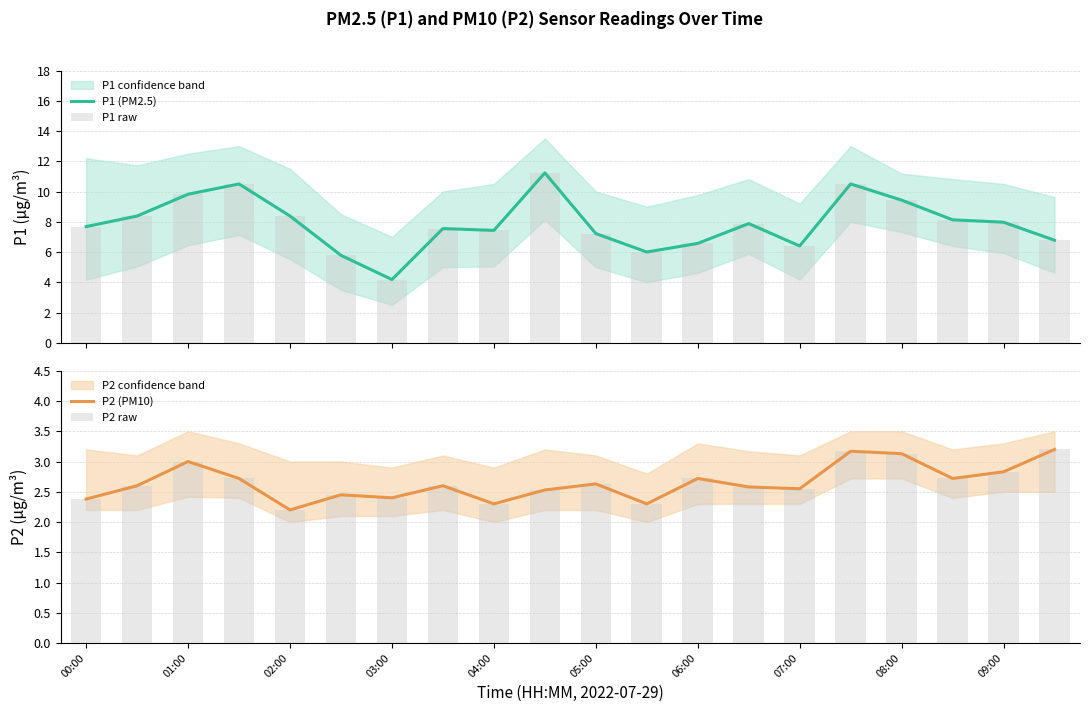

At which label is P2 (PM10) closest to 2?

02:00